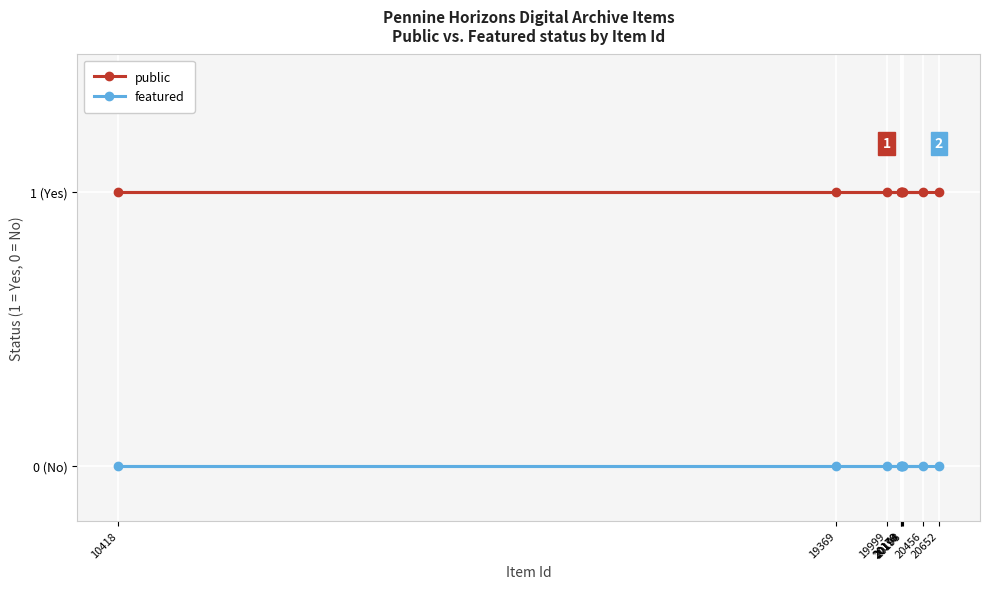

What is the total value across all series at 10418?

1